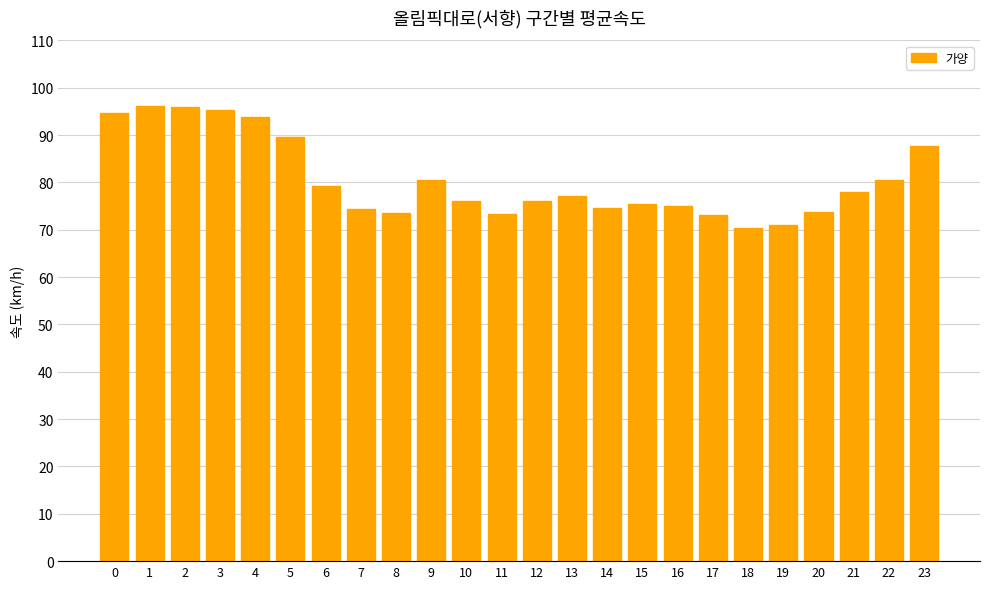

How many values exceed 77?

12